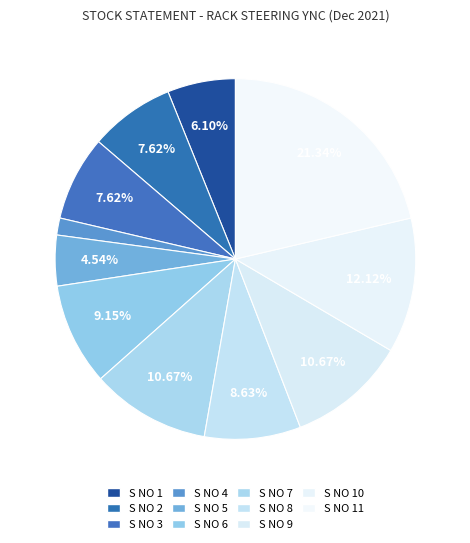

Rank the categories by value from highest to lowest.

S NO 11, S NO 10, S NO 7, S NO 9, S NO 6, S NO 8, S NO 2, S NO 3, S NO 1, S NO 5, S NO 4